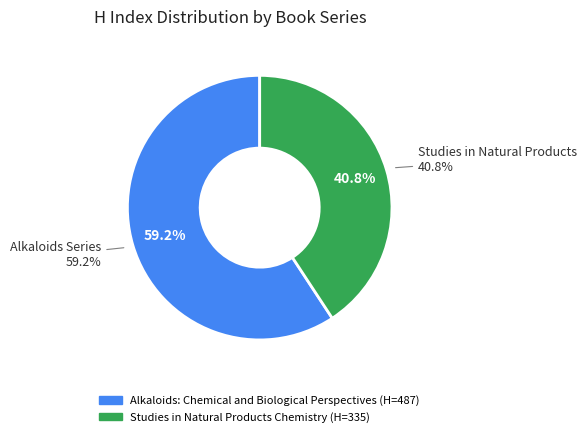

To the nearest percent, what percentage of the pie is Alkaloids: Chemical and Biological Perspectives?

59%